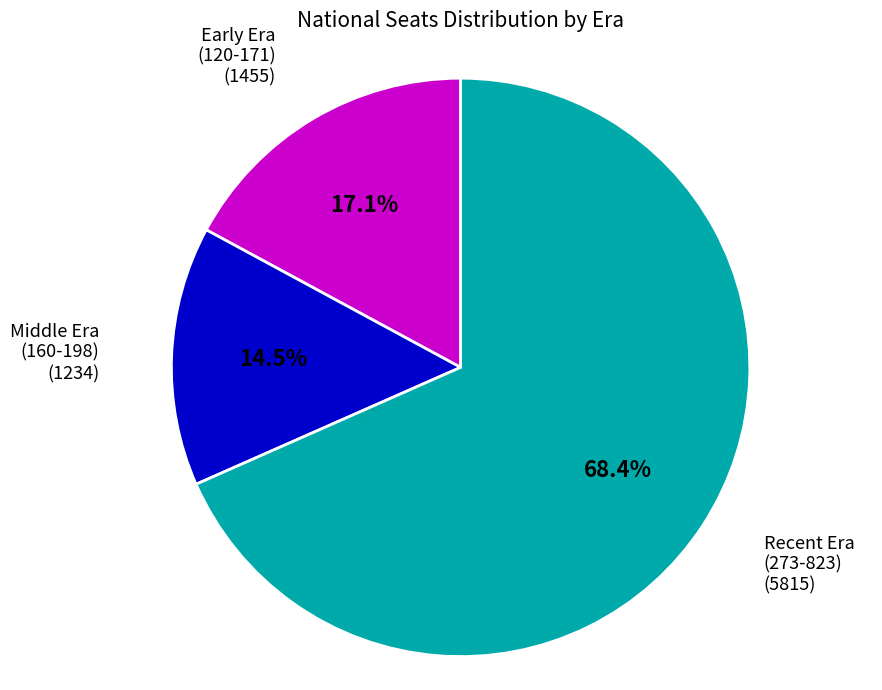

Does any single category account for the majority?

Yes